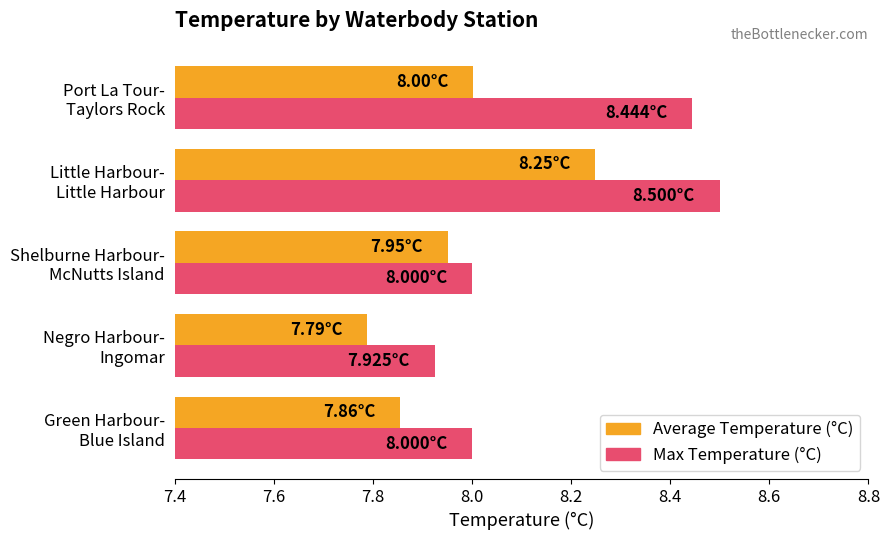

What is the difference between the maximum and minimum values in the Max Temperature (°C) series?

0.6